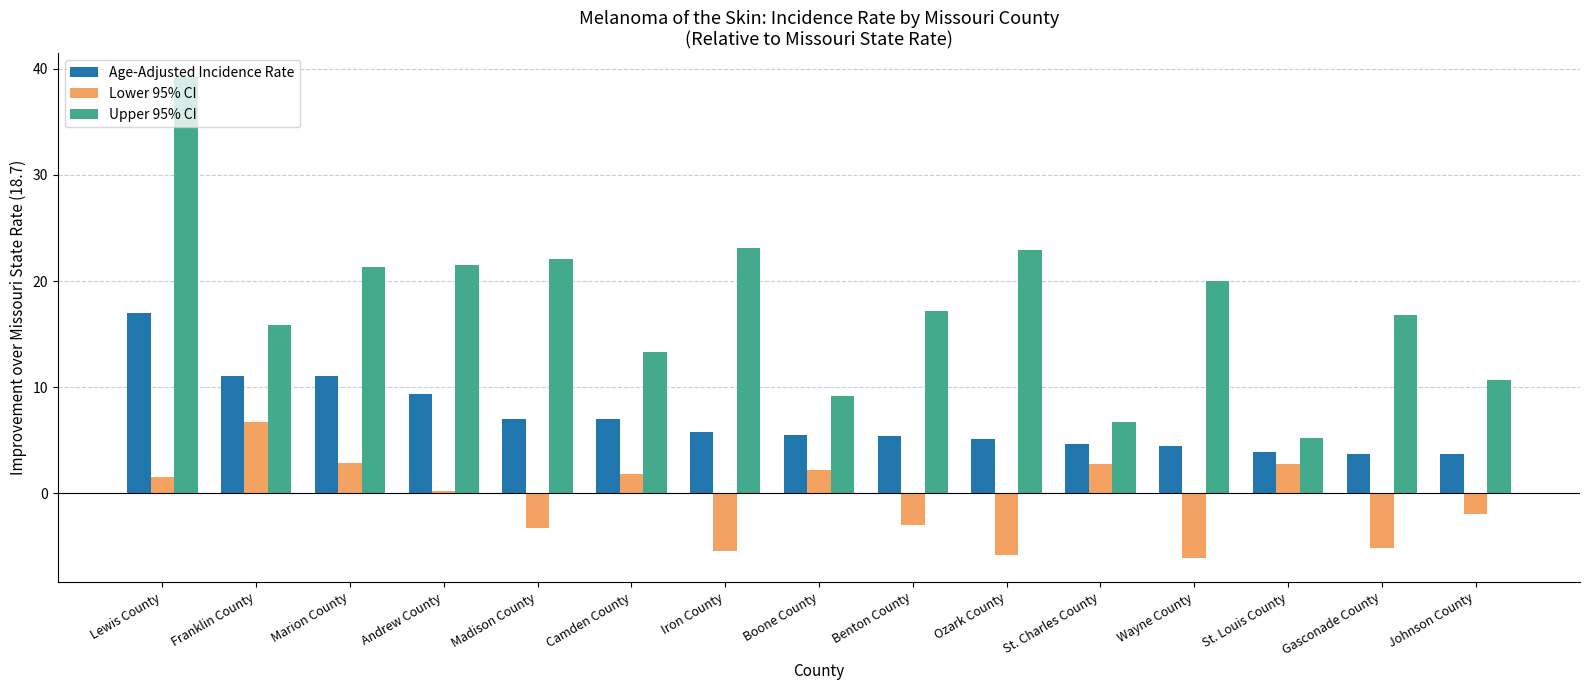

Is the value of Age-Adjusted Incidence Rate at Andrew County greater than the value of Lower 95% CI at Wayne County?

Yes